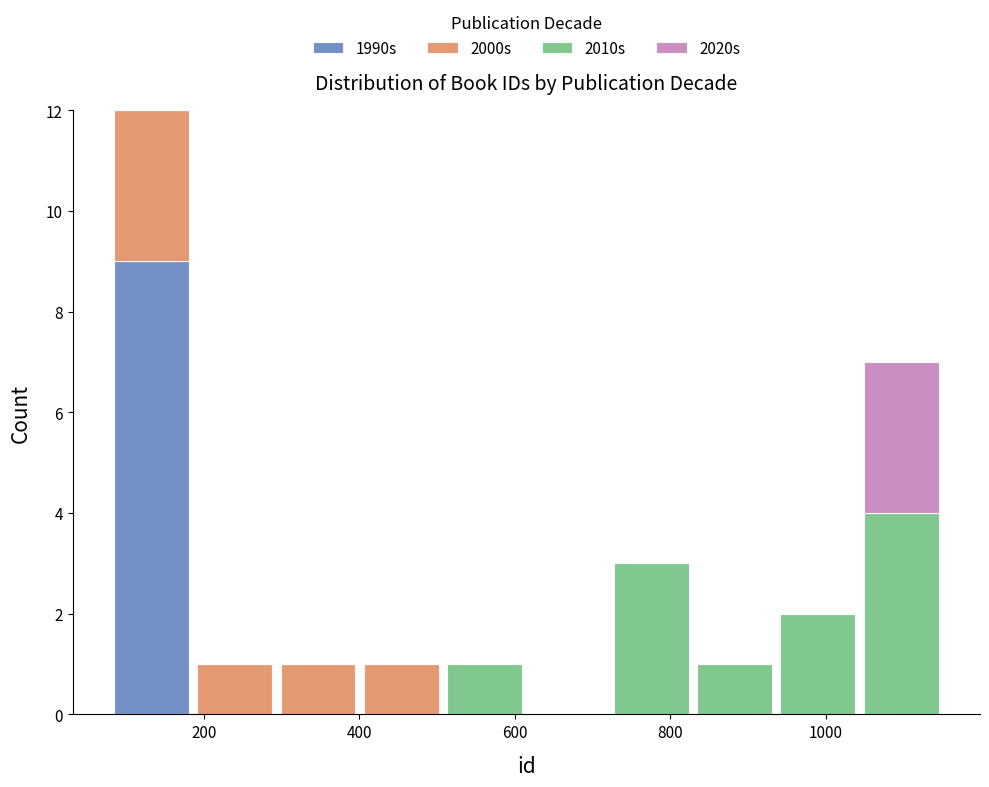

What is the total height of the stacked bar covering 80 to 180 on the x-axis? Neither the bar edges nor the heights are printed on the chart, so give them approximately, as read against the axes.

12